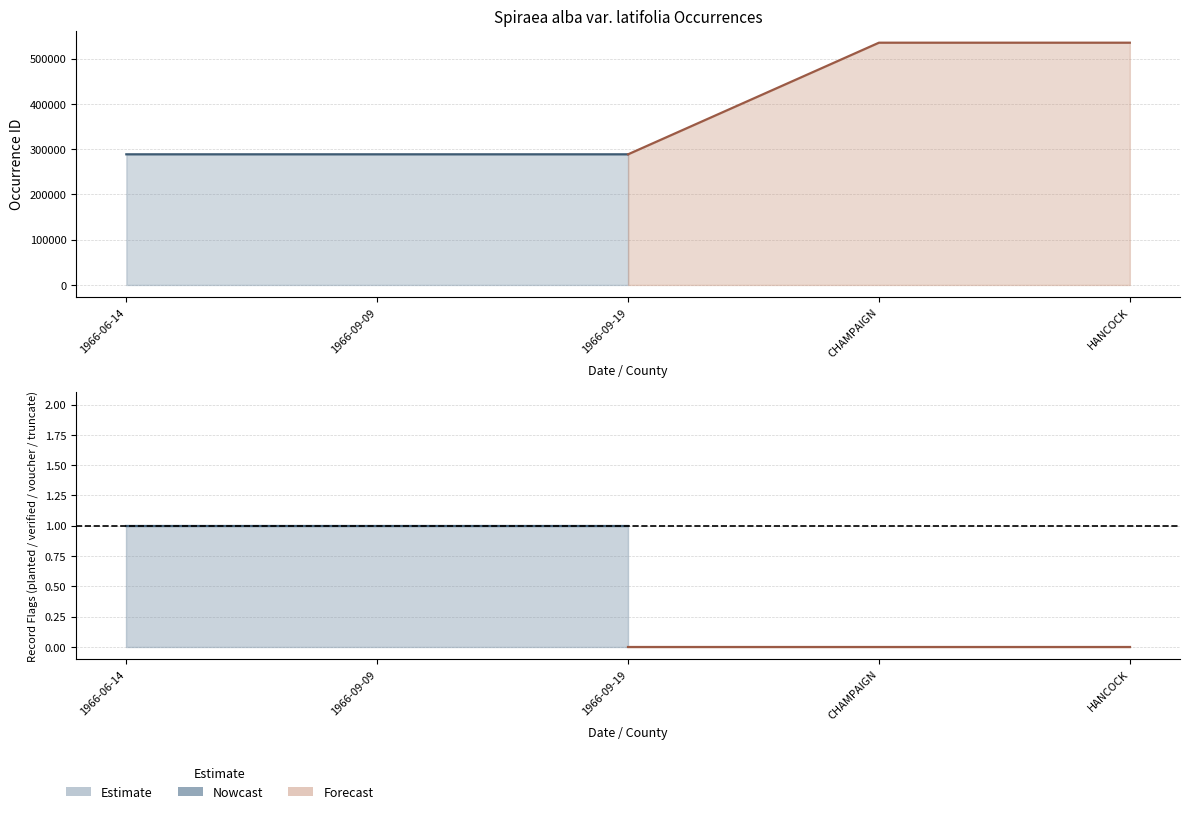

Reading left to right, list all the values displayed in this chart.

occurrence_id: 1966-06-14=288574	1966-09-09=288573	1966-09-19=288572	CHAMPAIGN=535094	HANCOCK=535095
planted: 1966-06-14=0	1966-09-09=0	1966-09-19=0	CHAMPAIGN=0	HANCOCK=0
truncate: 1966-06-14=0	1966-09-09=0	1966-09-19=0	CHAMPAIGN=0	HANCOCK=0
voucher: 1966-06-14=1	1966-09-09=1	1966-09-19=1	CHAMPAIGN=0	HANCOCK=0
verified: 1966-06-14=0	1966-09-09=0	1966-09-19=0	CHAMPAIGN=0	HANCOCK=0